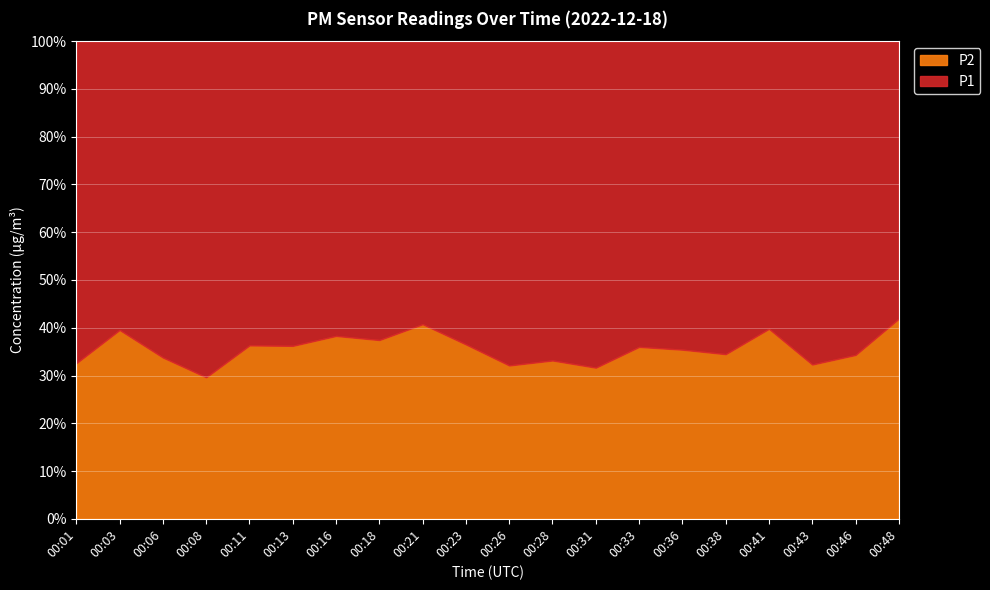

What is the value of the P2 point at the 19th from the left?

8.2